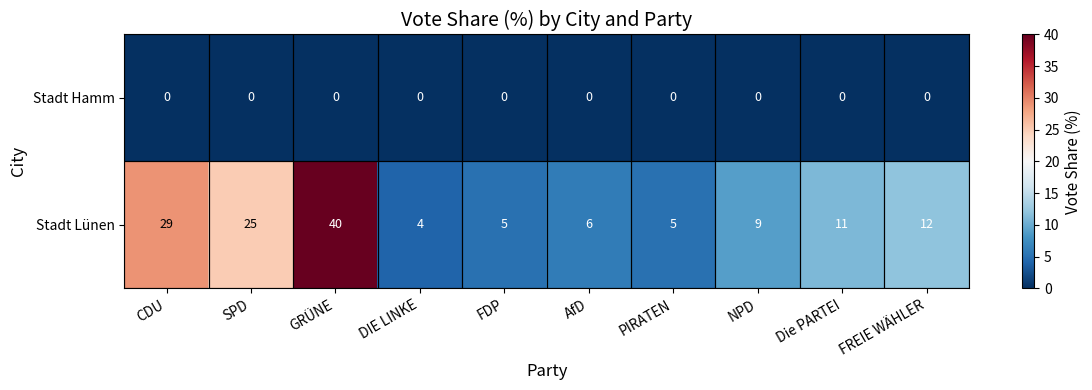

Is the value of Stadt Lünen at FREIE WÄHLER greater than the value of Stadt Hamm at SPD?

Yes